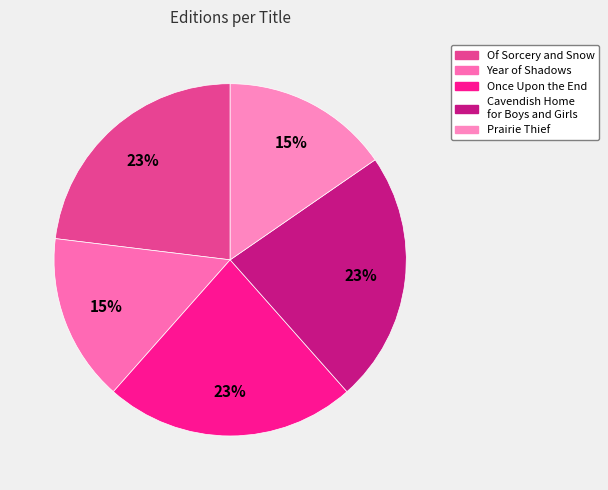

What is the ratio of the value at Of Sorcery and Snow to the value at Prairie Thief?

1.5